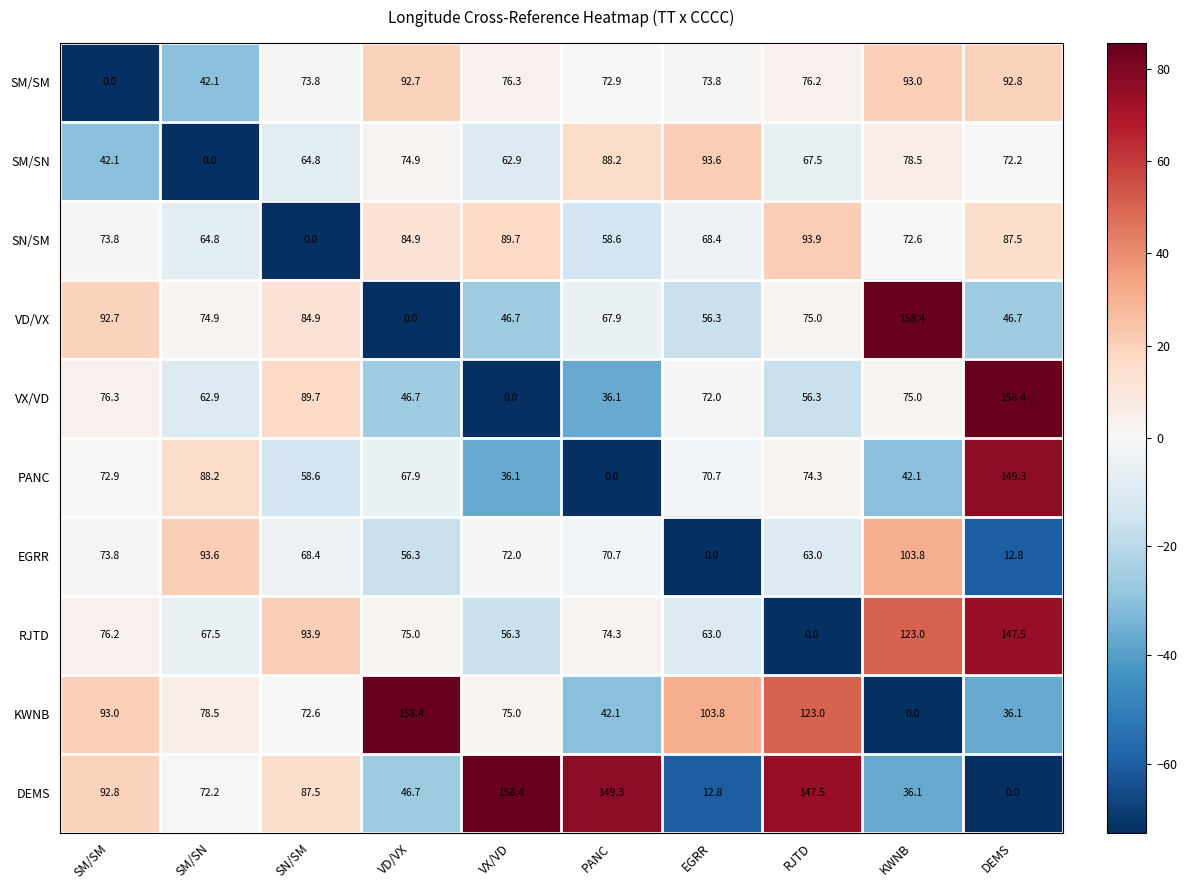

At which label does VD/VX first exceed 74?

SM/SM